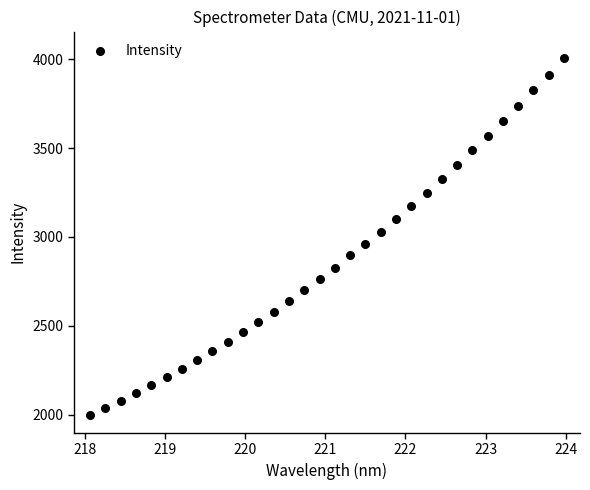

What is the range of Y values (max minus min)?

2007.4